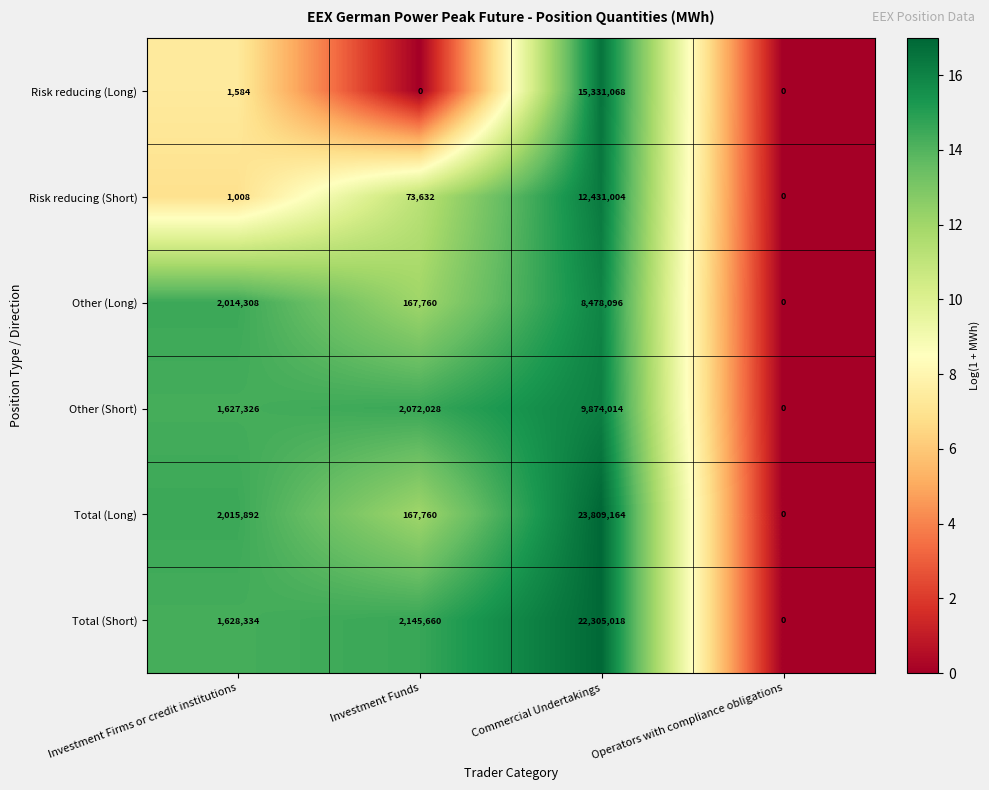

Reading right to left, what are all the values shown in this chart?

Risk reducing (Long): 0	15331068	0	1584
Risk reducing (Short): 0	12431004	73632	1008
Other (Long): 0	8478096	167760	2014308
Other (Short): 0	9874014	2072028	1627326
Total (Long): 0	23809164	167760	2015892
Total (Short): 0	22305018	2145660	1628334